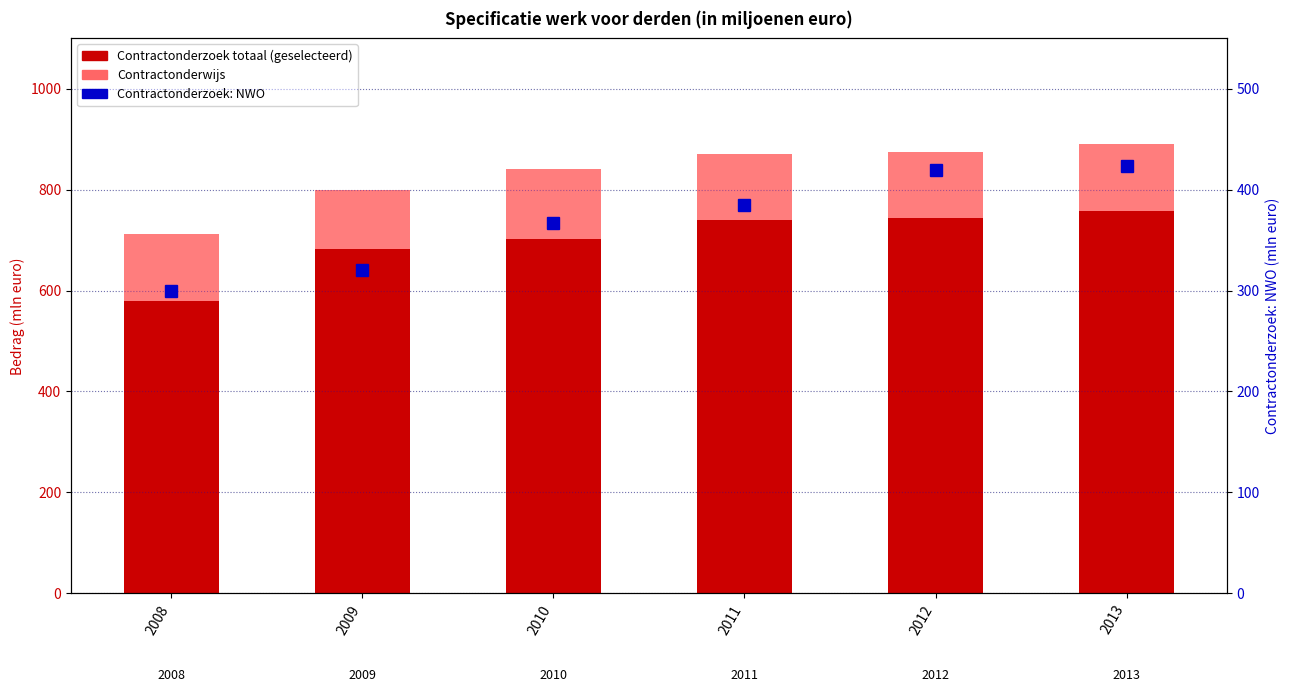

What is the average value of the Contractonderzoek totaal (geselecteerd) series?

700.7